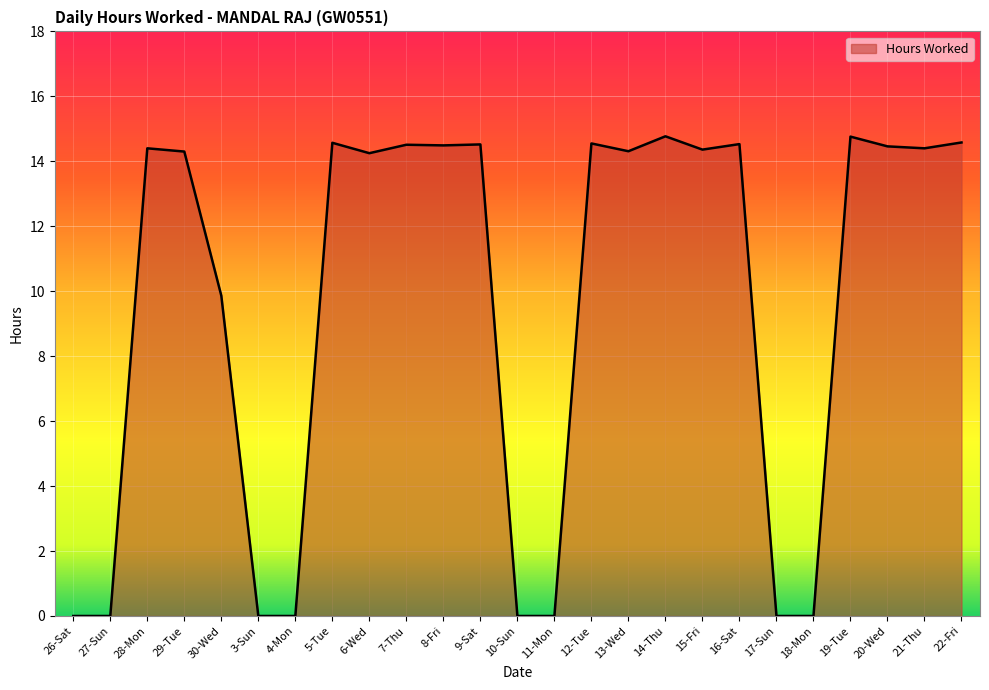

What position from the right is 12-Tue?

11